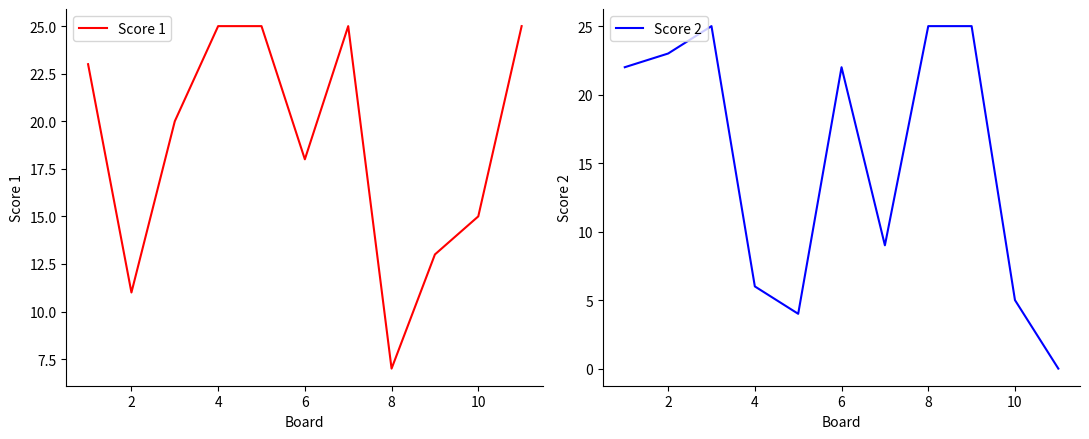

Is it true that Score 2 equals 10 at 4?

False